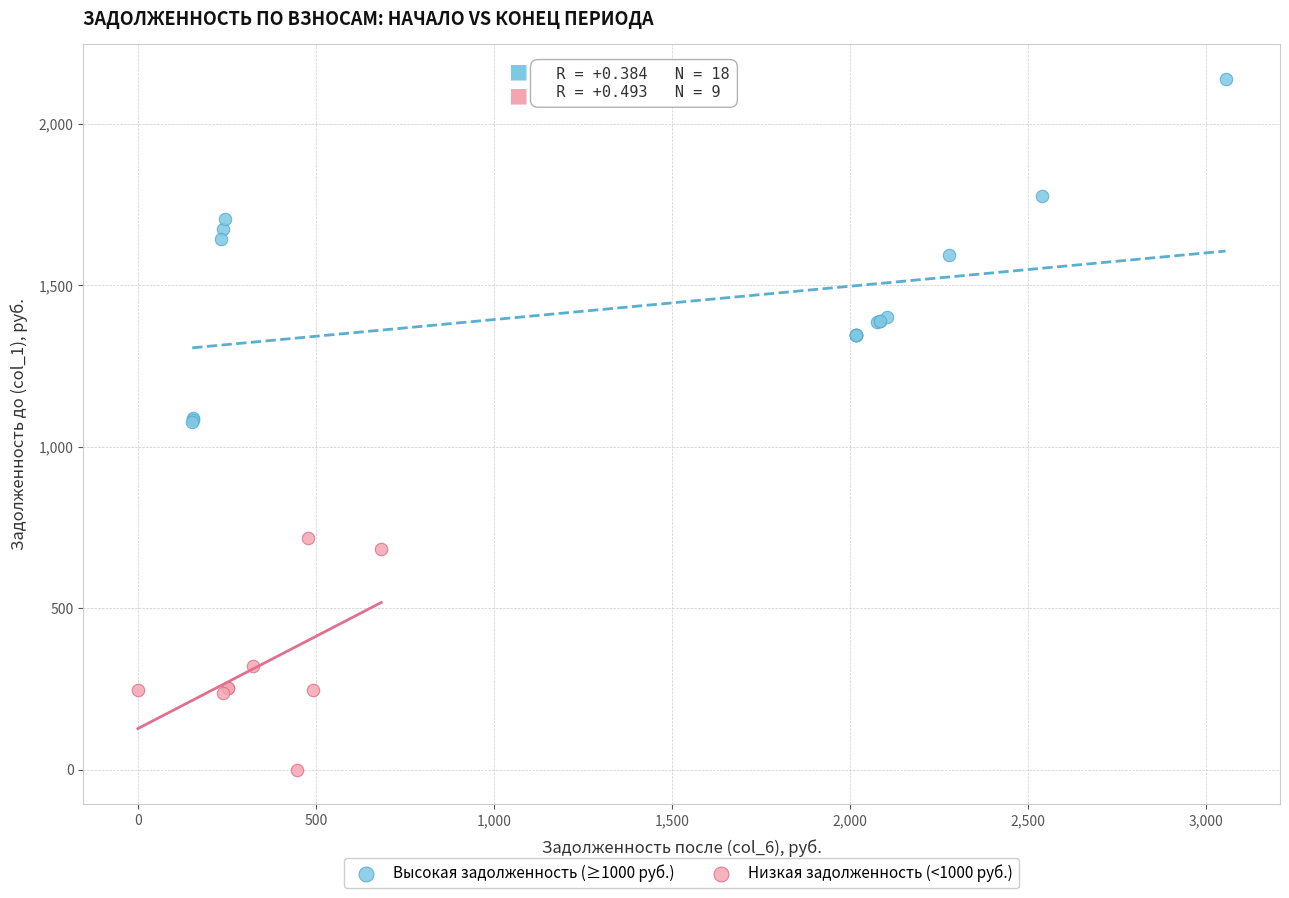

Which series has the largest Y range (max minus min)?

Высокая задолженность (≥1000 руб.)